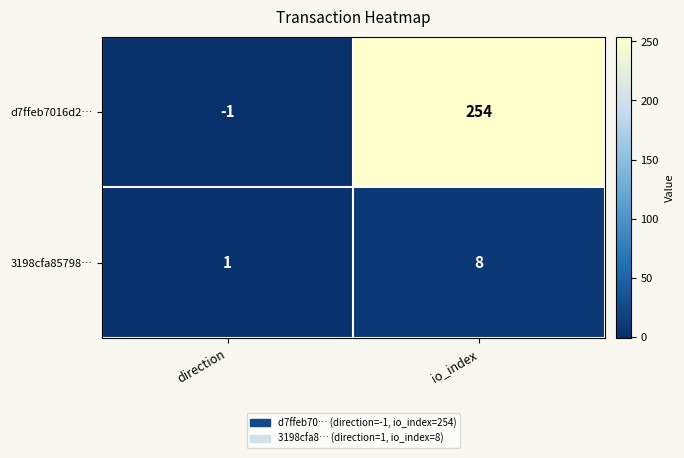

What is the approximate value of 3198cfa85798… at io_index?

8